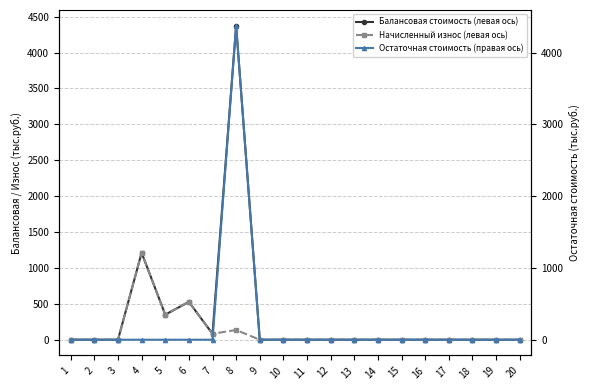

List the series in order of their overall mean, lowest first.

Начисленный износ (левая ось), Остаточная стоимость (правая ось), Балансовая стоимость (левая ось)